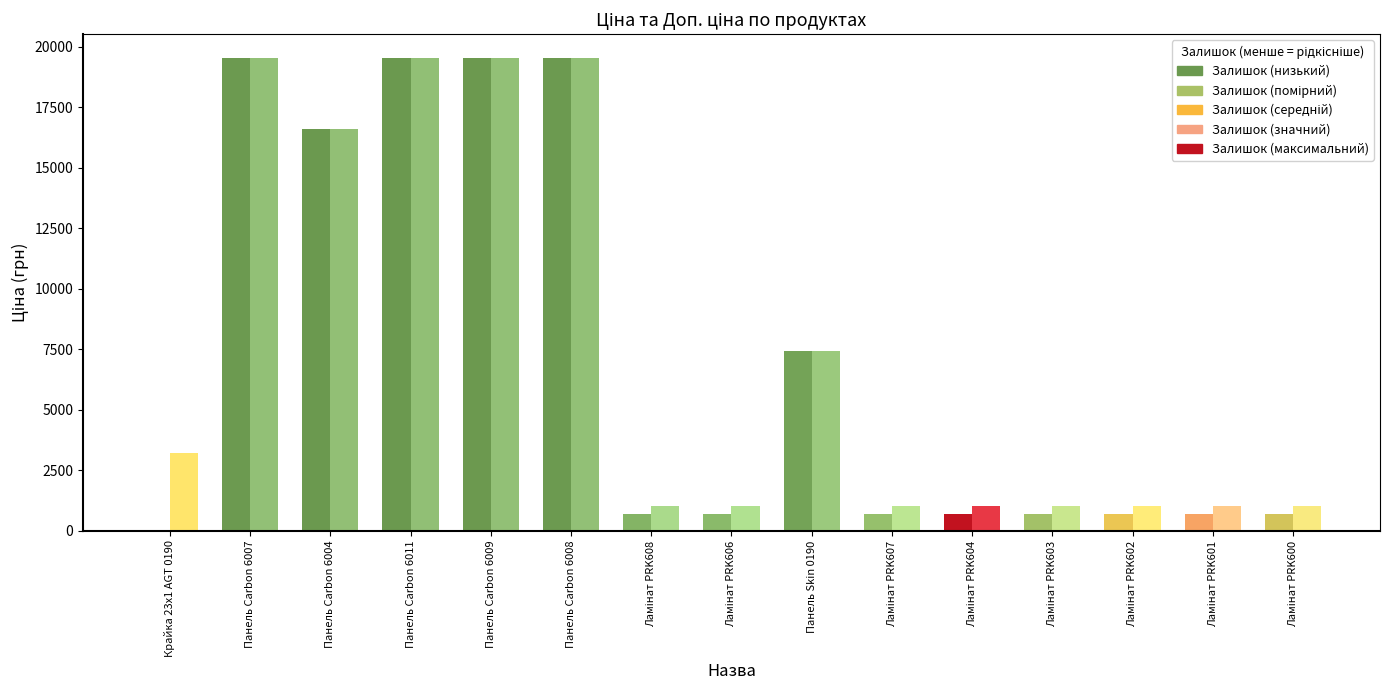

What is the sum of the Ціна values at Ламінат PRK604 and Ламінат PRK607?

1411.0